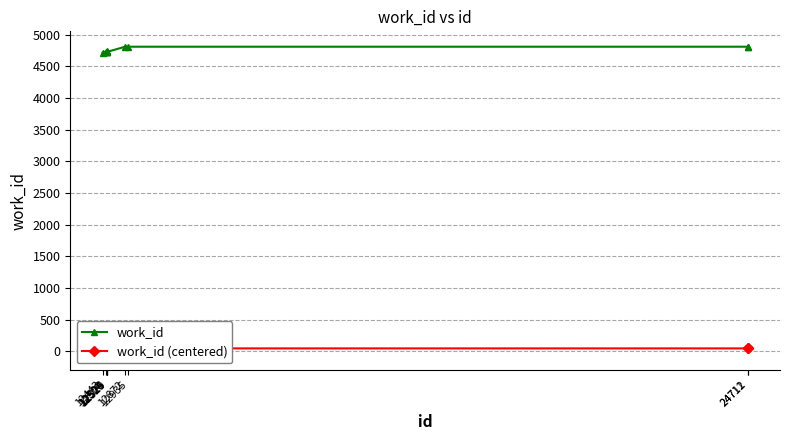

Read the work_id value at 12500, to the nearest 10.

4730